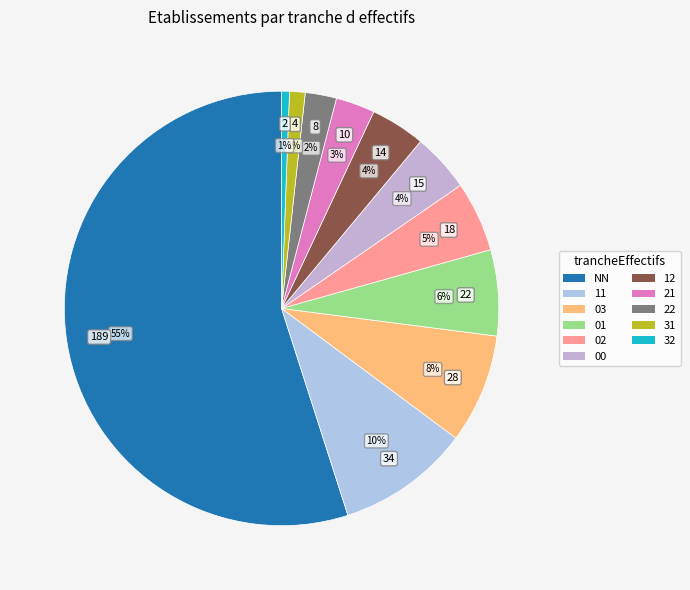

Does 21 account for over 50% of the chart?

No